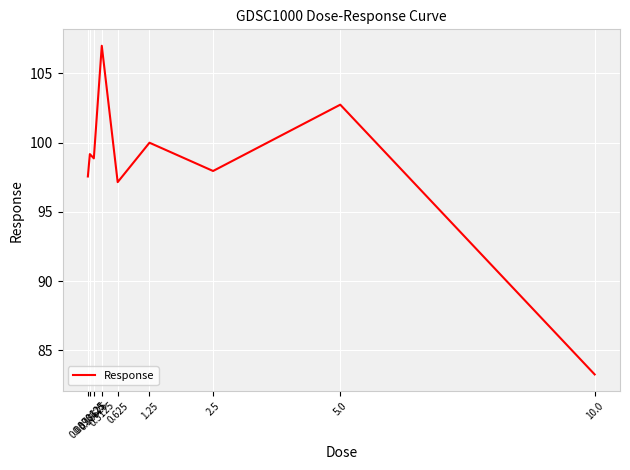

How many interior local valleys (lower than both neighbors) does the data have?

3